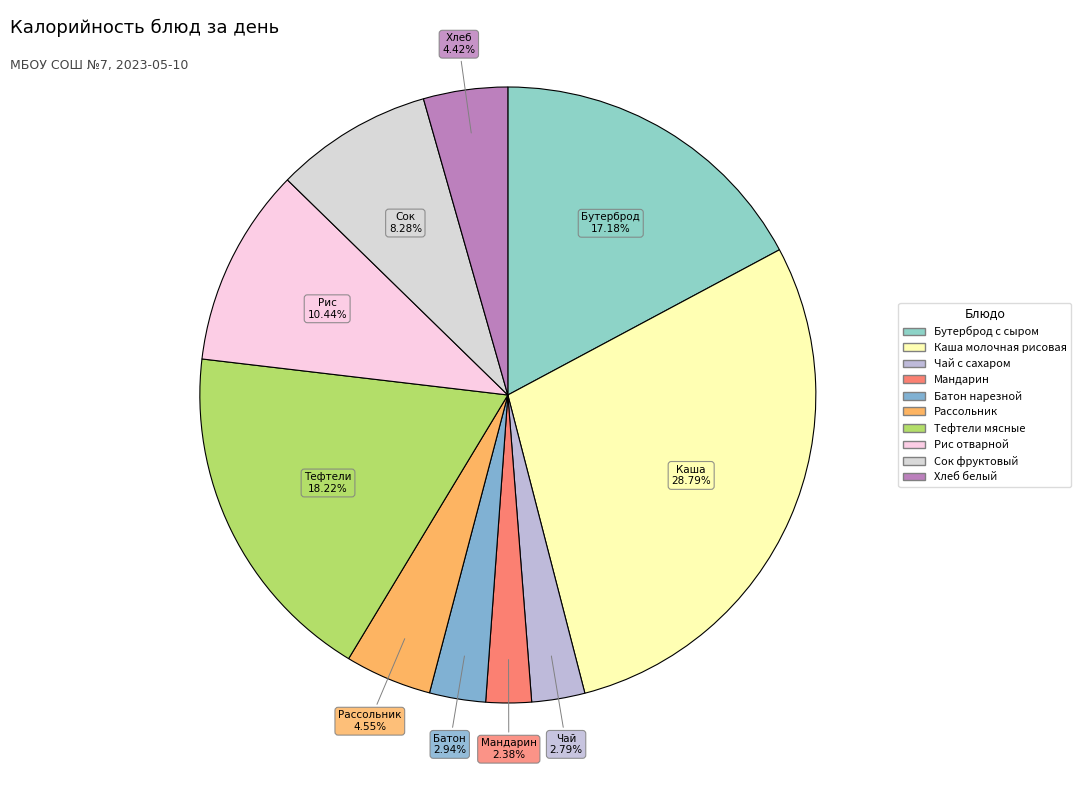

Which category has the biggest portion of the pie?

Каша молочная рисовая